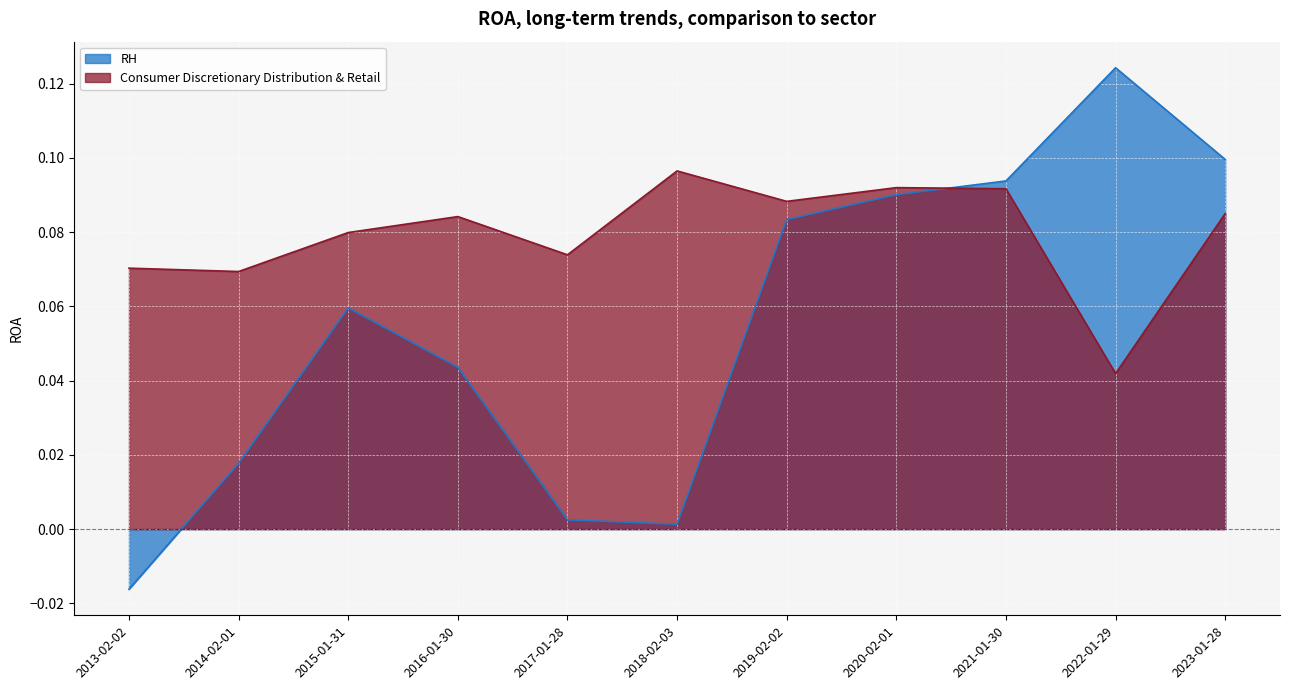

At which category is the sum across all series the highest?

2021-01-30